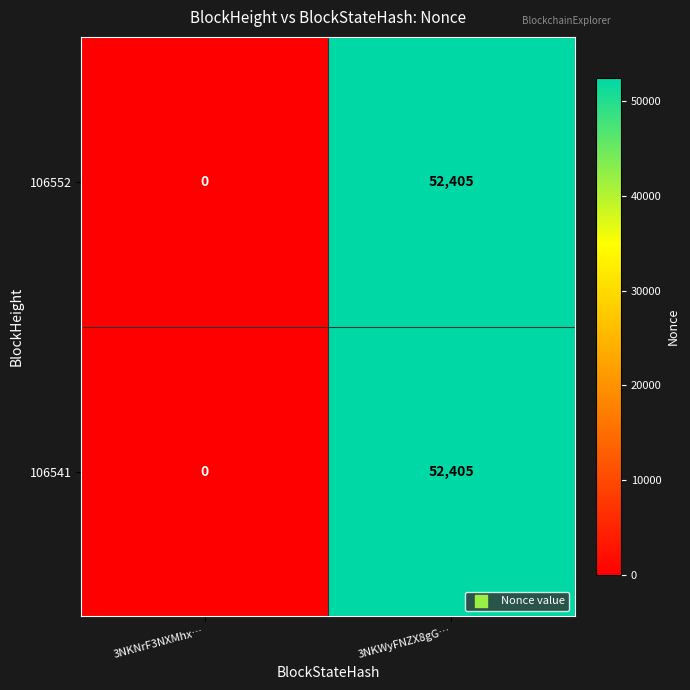

Reading left to right, transcribe all the data shown in this chart.

106552: 0	52405
106541: 0	52405